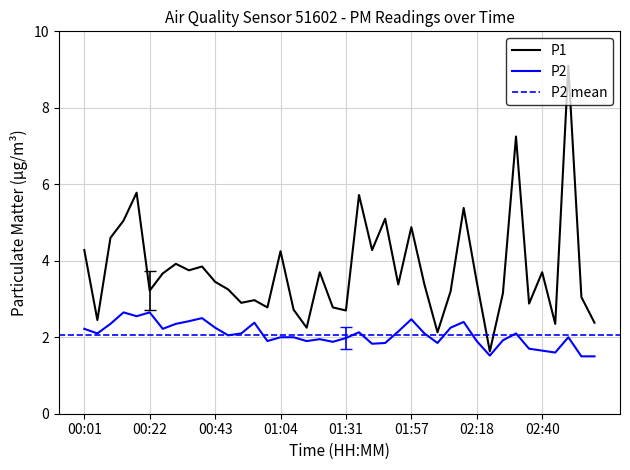

Rank the categories by P2 value from lowest to highest.

02:52, 02:57, 02:23, 02:44, 02:40, 02:35, 01:44, 01:48, 02:05, 01:26, 01:00, 01:13, 02:18, 02:27, 01:22, 01:31, 01:04, 01:08, 02:48, 00:47, 00:05, 00:51, 02:01, 02:31, 01:40, 01:53, 00:01, 00:26, 00:43, 02:10, 00:09, 00:30, 00:56, 02:14, 00:35, 01:57, 00:39, 00:18, 00:13, 00:22